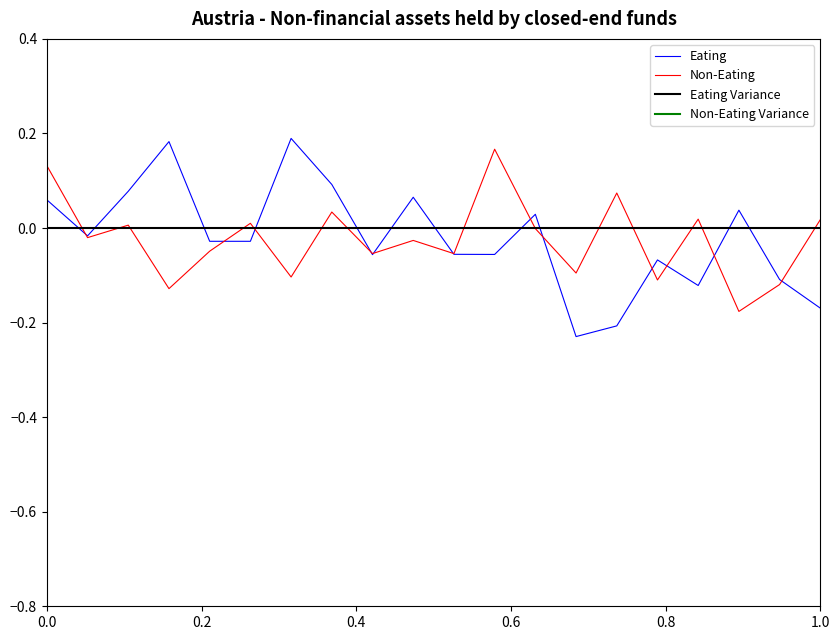

Is it true that Eating Variance equals 0.0 at 1.0?

True